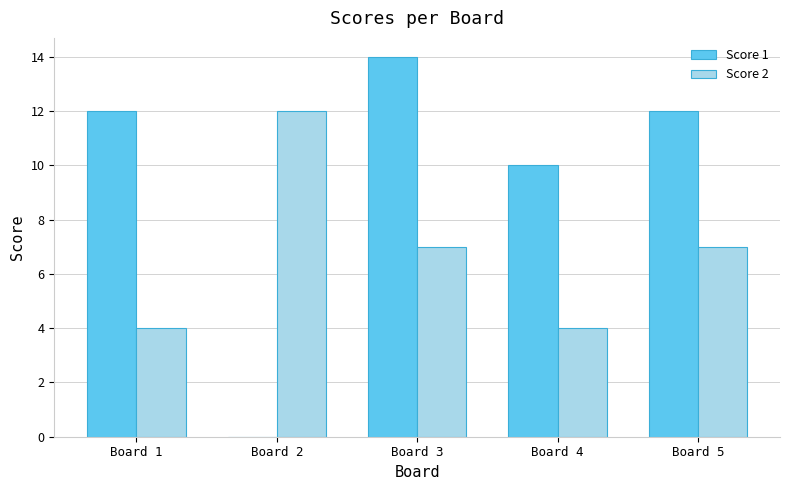

Reading right to left, transcribe all the data shown in this chart.

Score 1: 12	10	14	0	12
Score 2: 7	4	7	12	4